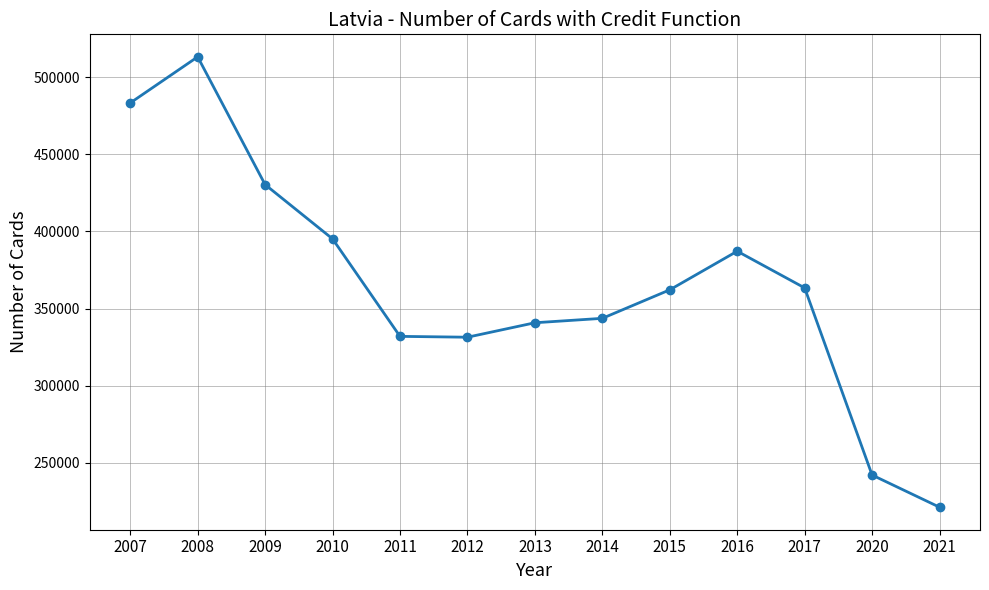

What is the sum of all values?

4746060